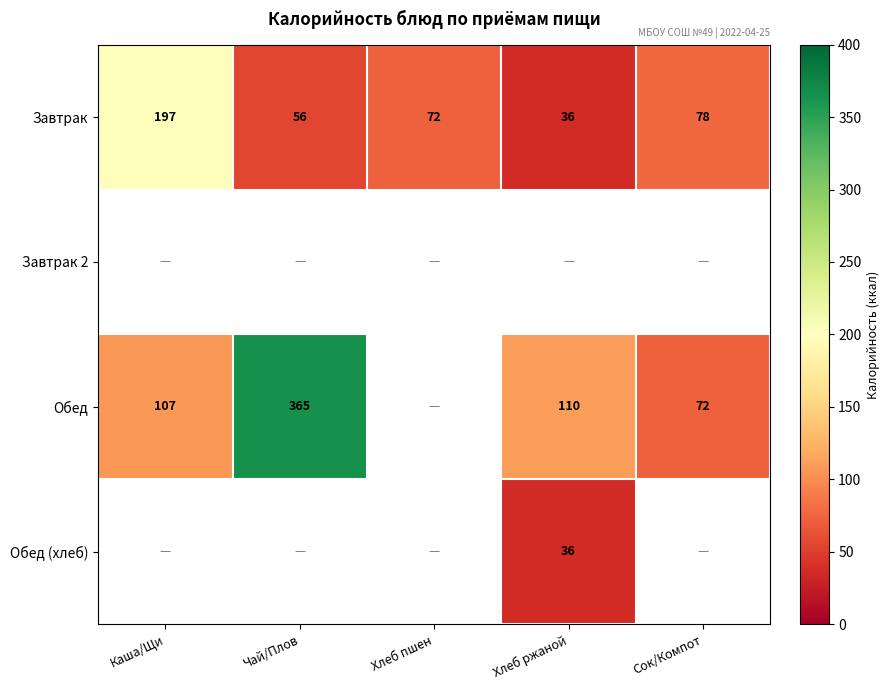

Is the value of Завтрак at Каша/Щи greater than the value of Обед at Чай/Плов?

No